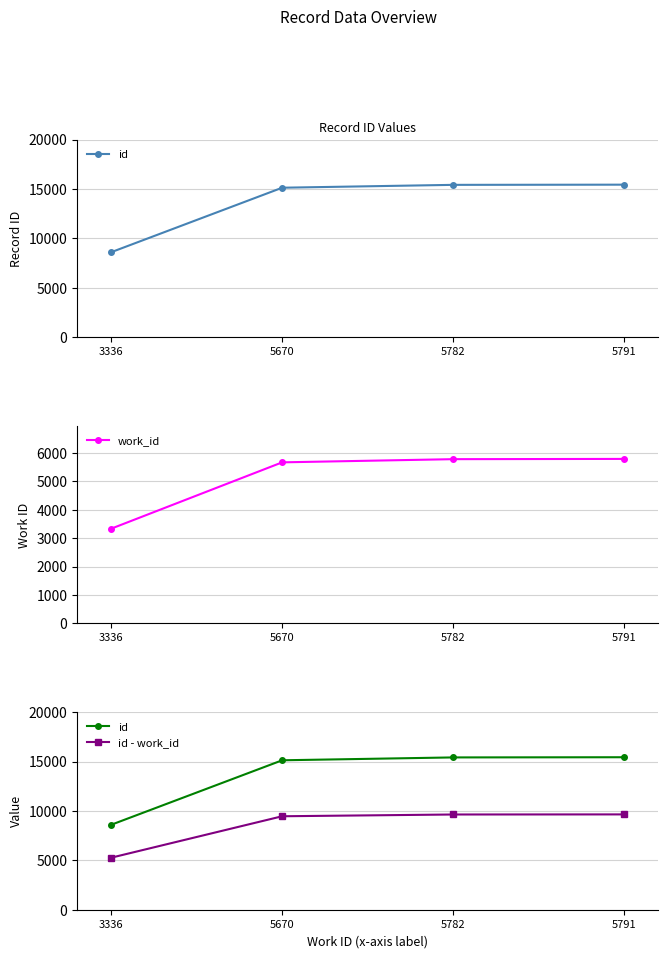

How many data points in work_id are above 5782?

1